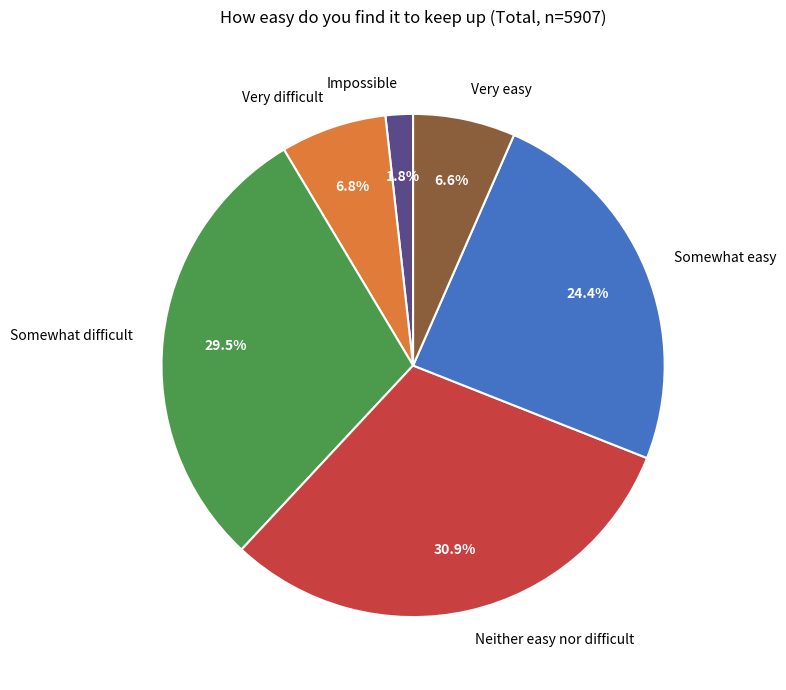

What is the smallest slice in the pie chart?

Impossible